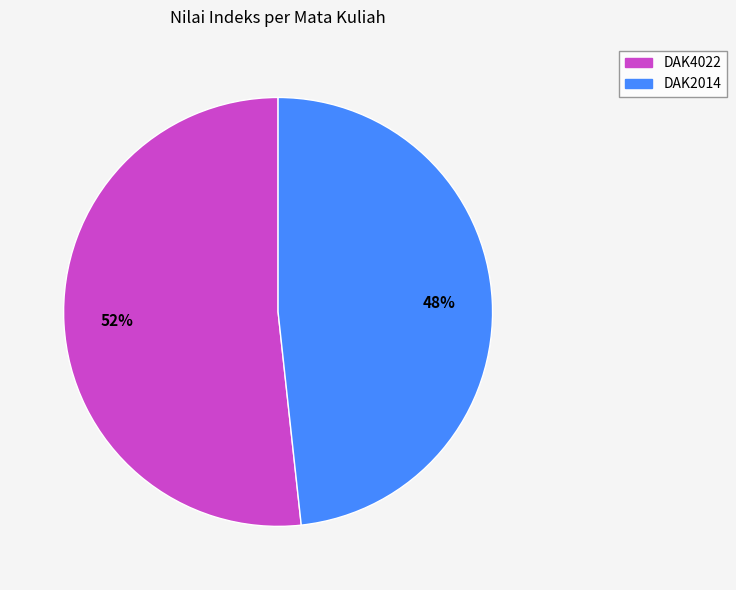

Combined, do DAK4022 and DAK2014 account for over 50%?

Yes